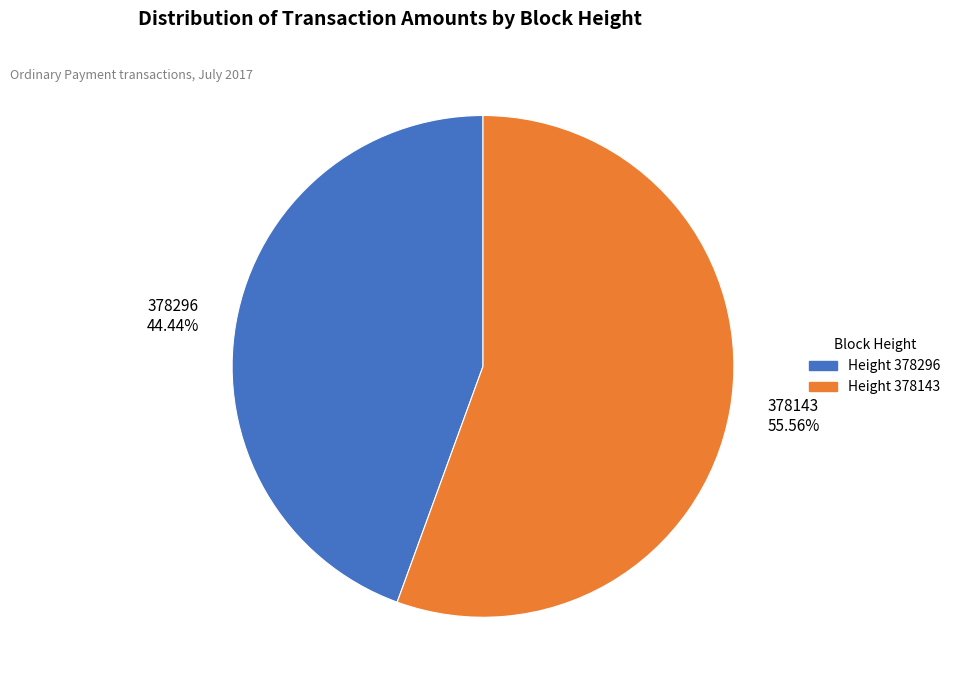

Which category has the smallest portion of the pie?

Height 378296